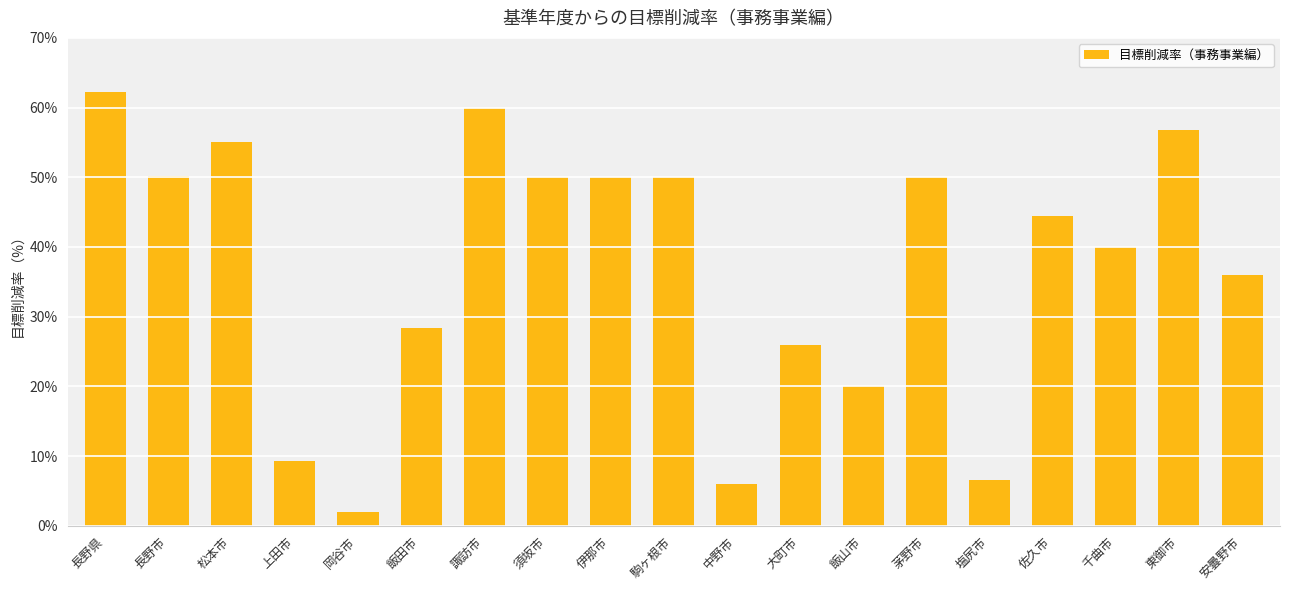

Which has a higher value, 駒ヶ根市 or 大町市?

駒ヶ根市